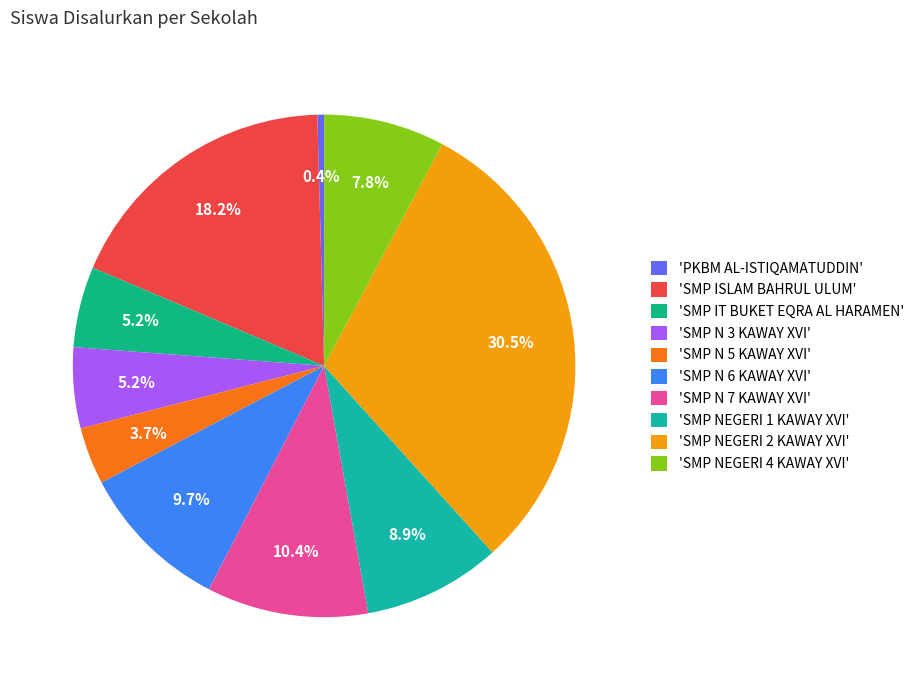

What is the smallest slice in the pie chart?

'PKBM AL-ISTIQAMATUDDIN'